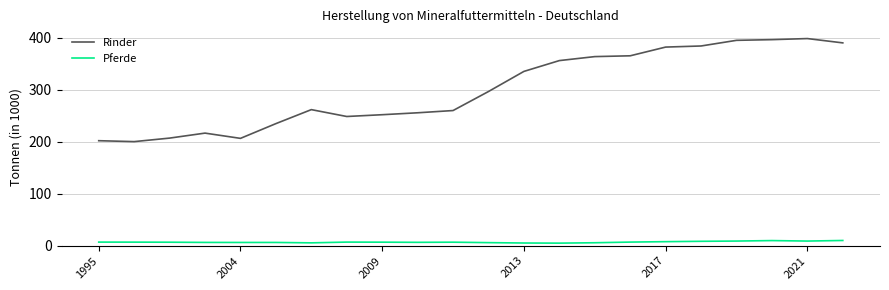

True or false: Pferde and Rinder intersect in this chart.

False